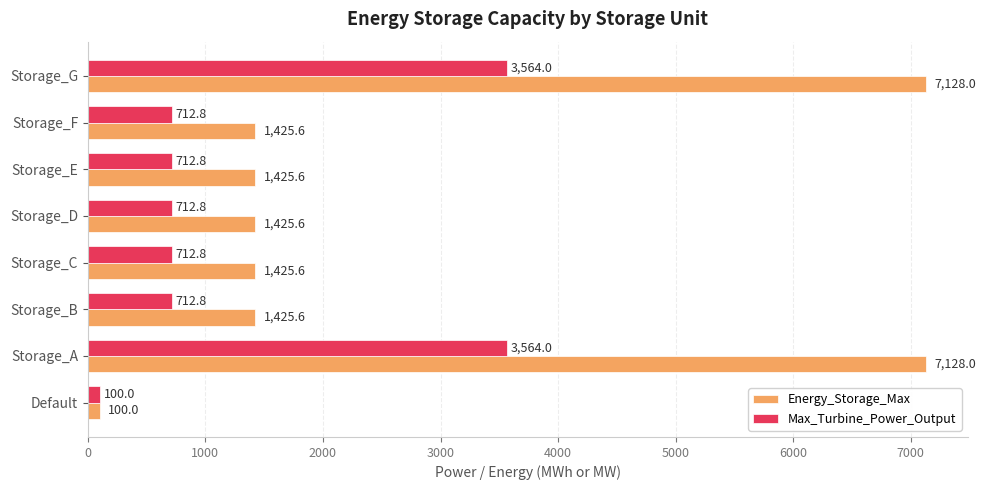

Which series has the largest total across all categories?

Energy_Storage_Max